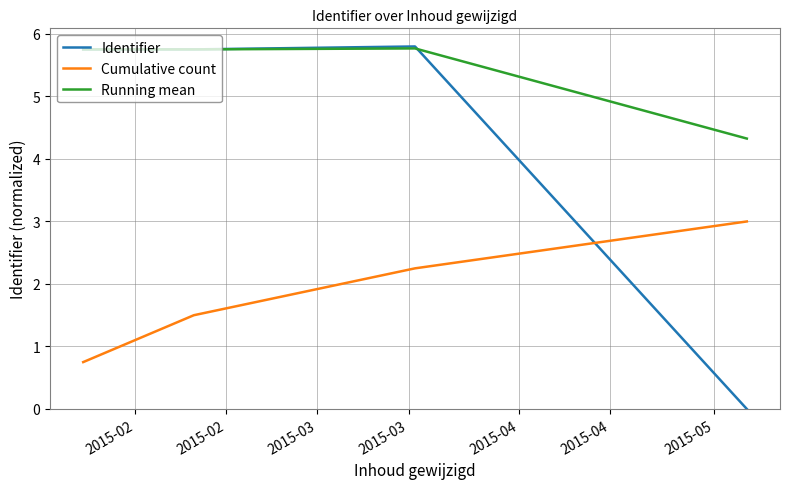

List the series in order of their overall mean, highest first.

Running mean, Identifier, Cumulative count